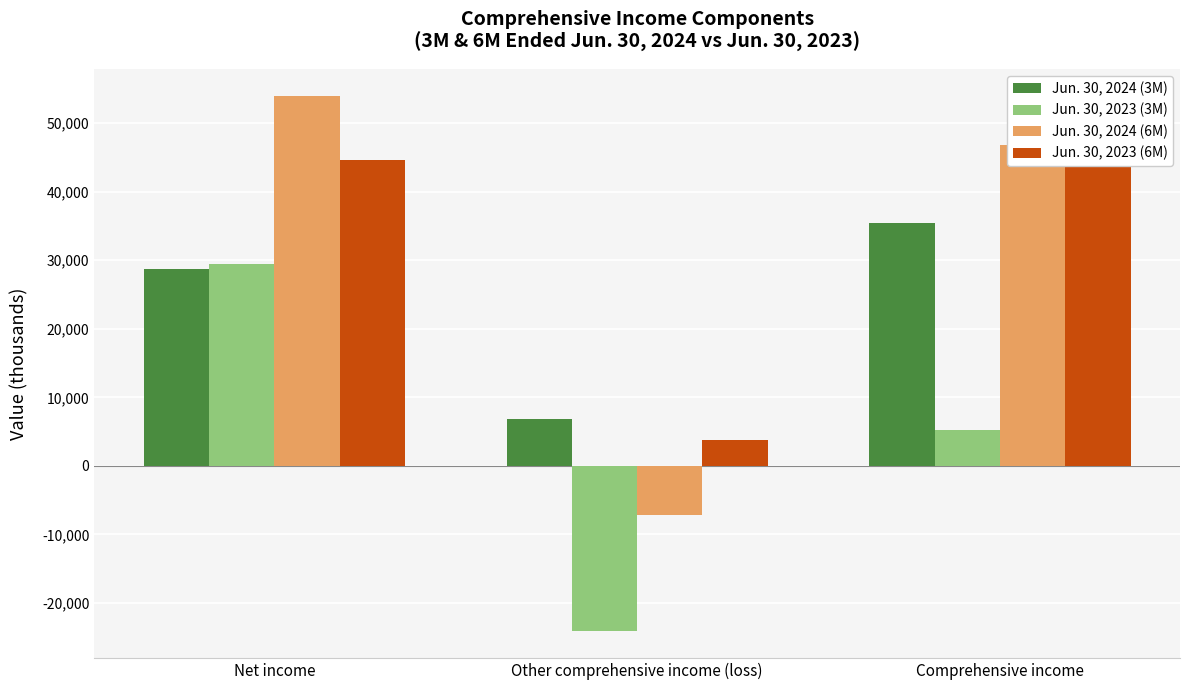

Where is Jun. 30, 2023 (3M) nearest to the value 2647?

Comprehensive income